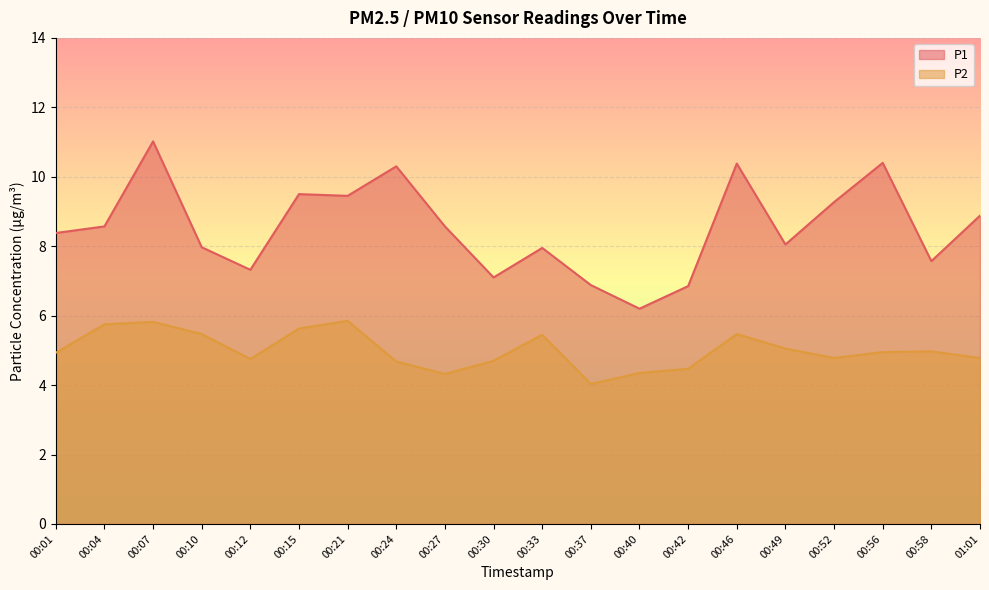

Which series has the largest range (max minus min)?

P1